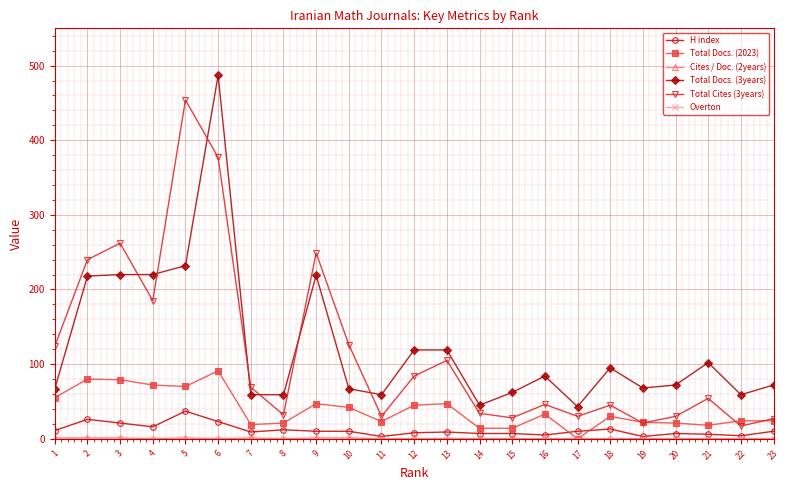

At which category is the sum across all series the highest?

6